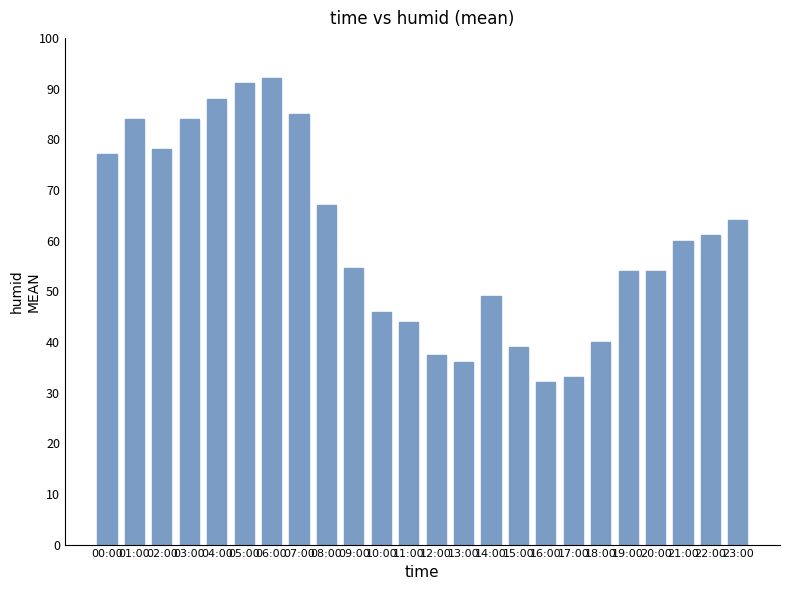

What is the difference between the maximum and minimum values?

60.0